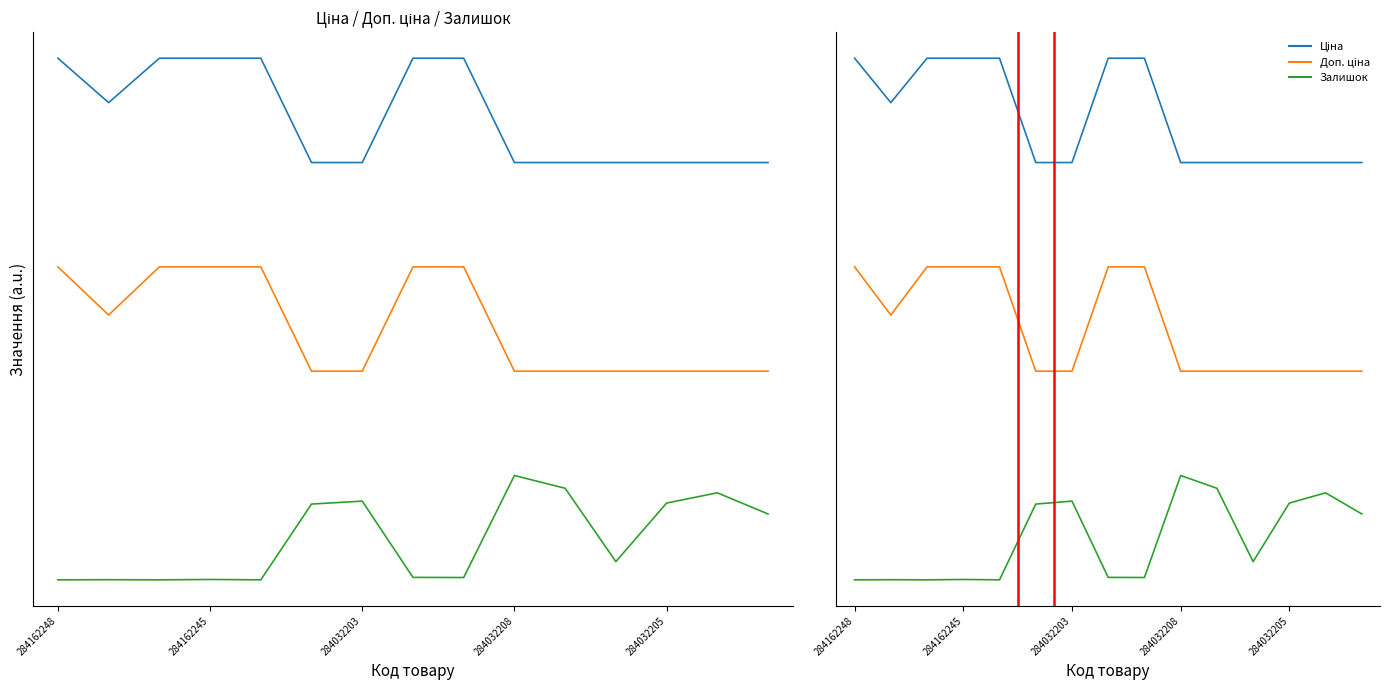

How many series are shown in this chart?

3